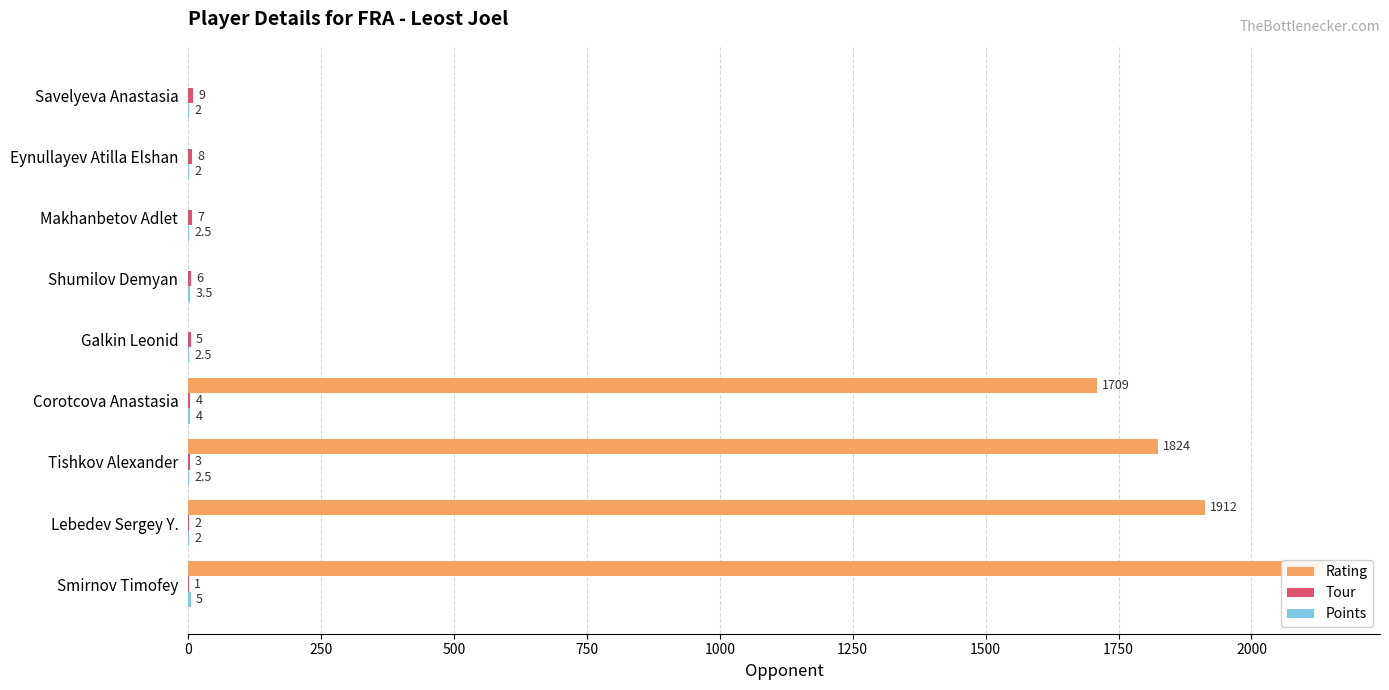

What is the difference between the maximum and second lowest values in the Tour series?

7.0